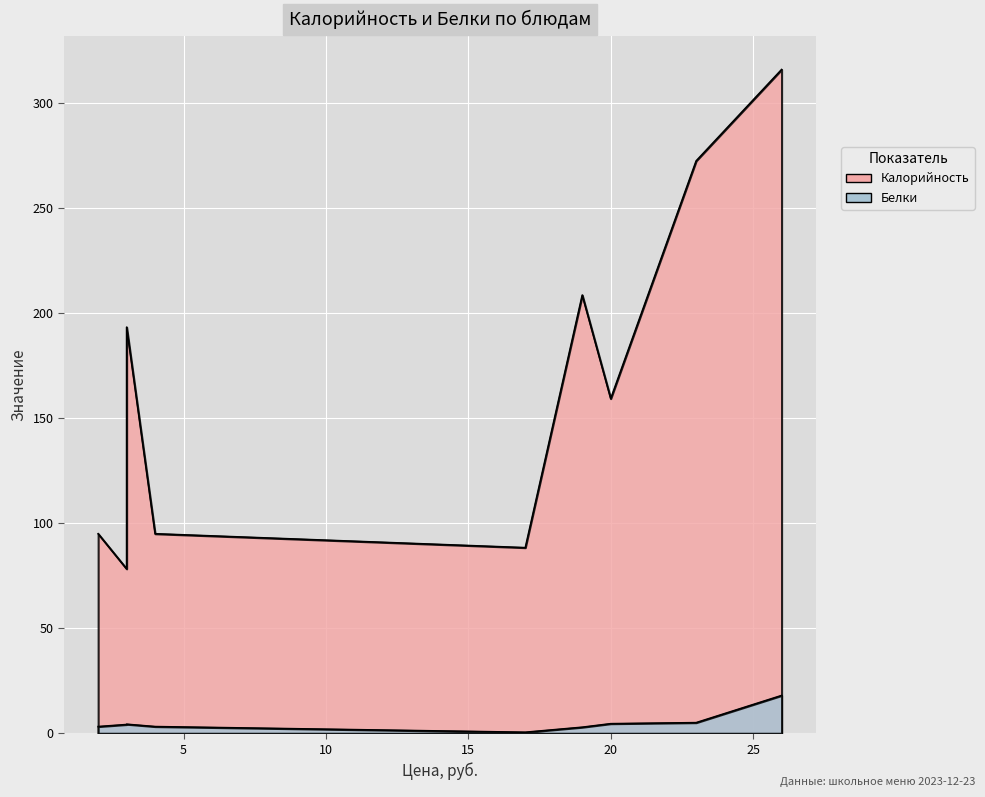

Which series has the widest spread of values?

Калорийность